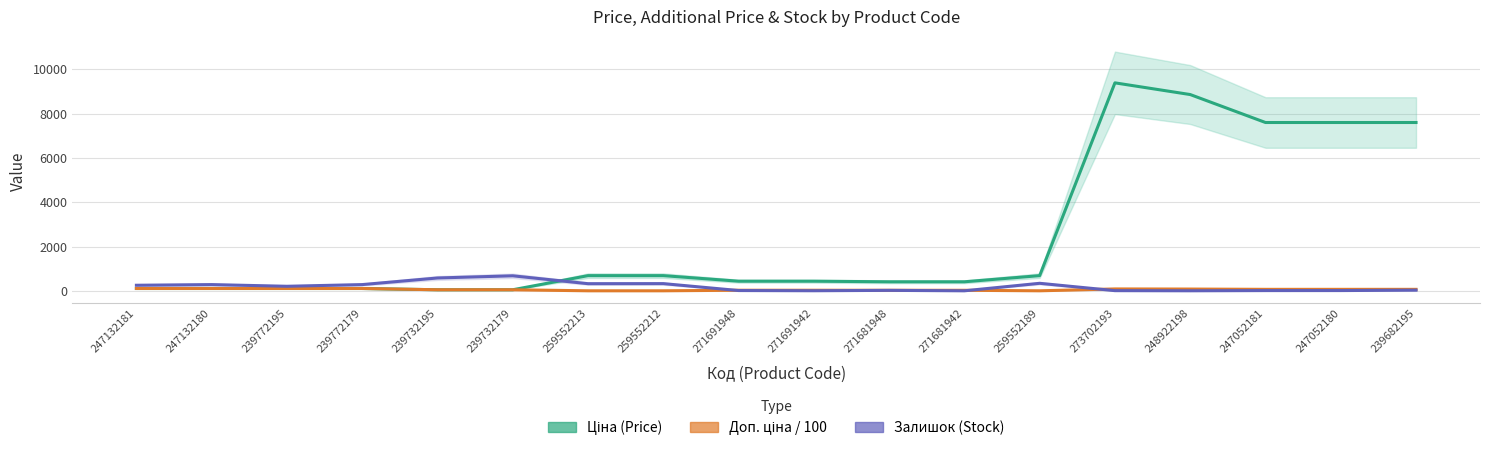

What is the average value of the Доп. ціна / 100 series?

63.8